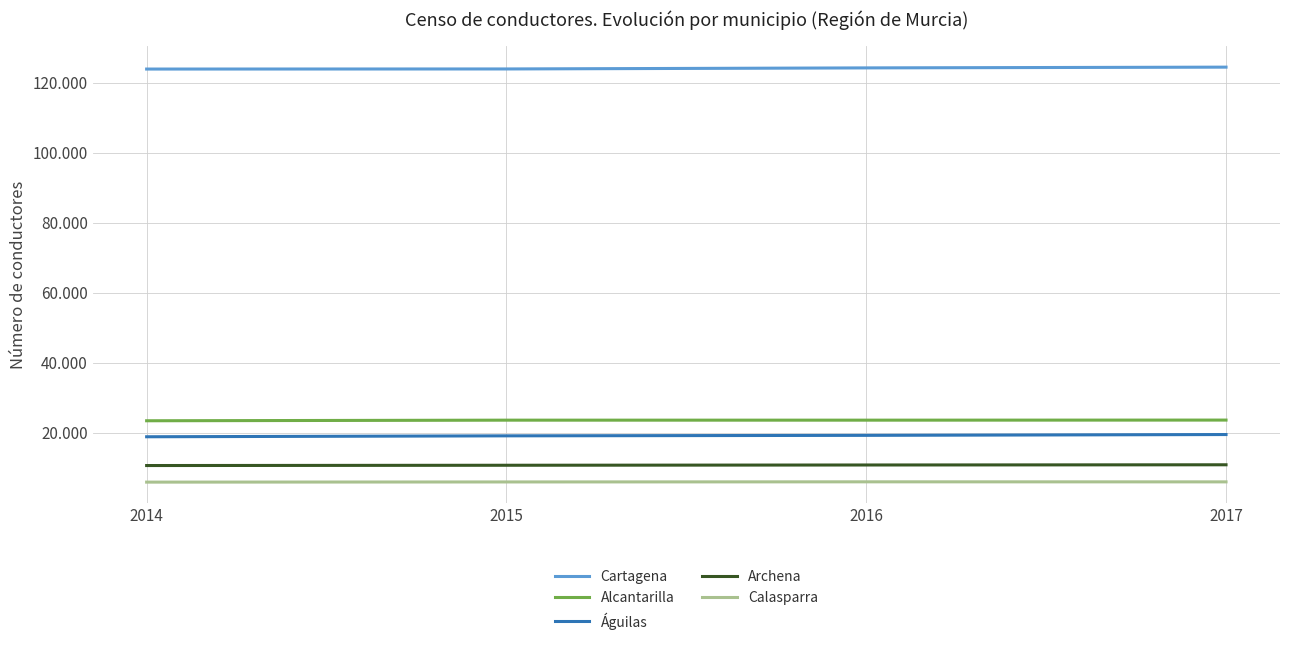

What are all the series names shown in the legend?

Cartagena, Alcantarilla, Águilas, Archena, Calasparra